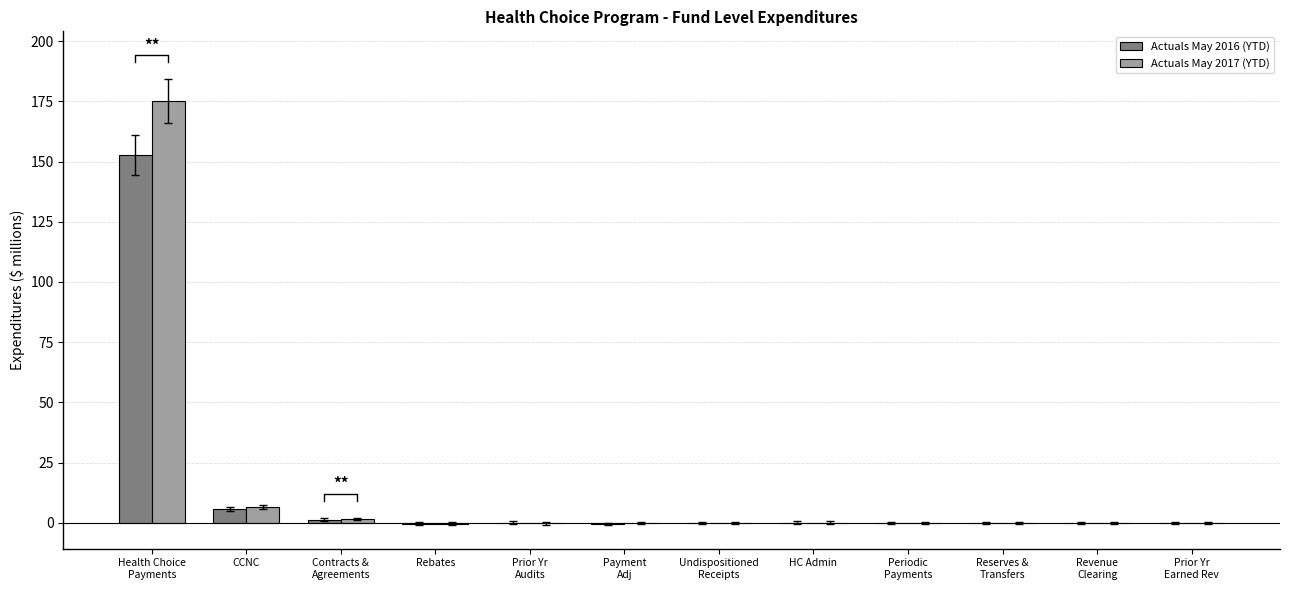

True or false: Actuals May 2017 (YTD) has a value of -66.8 at Revenue
Clearing.

False